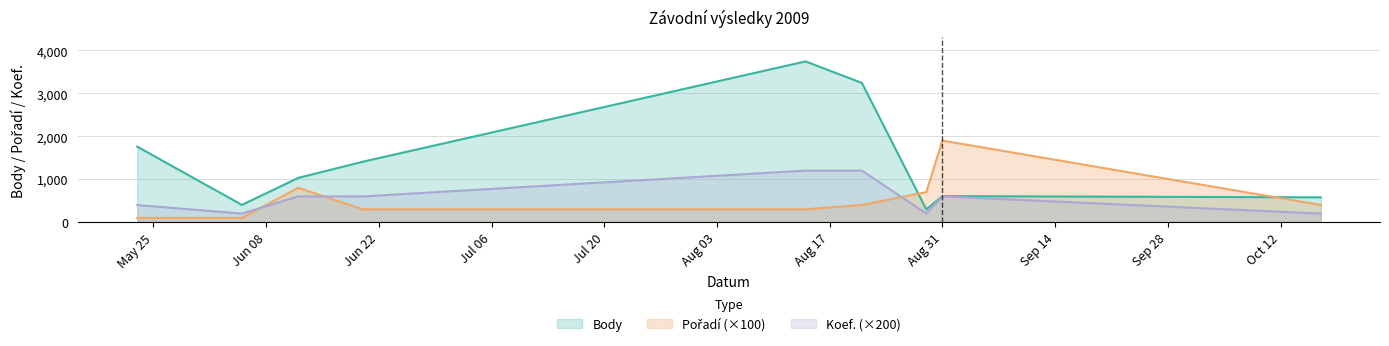

How many categories are shown in the chart?

9